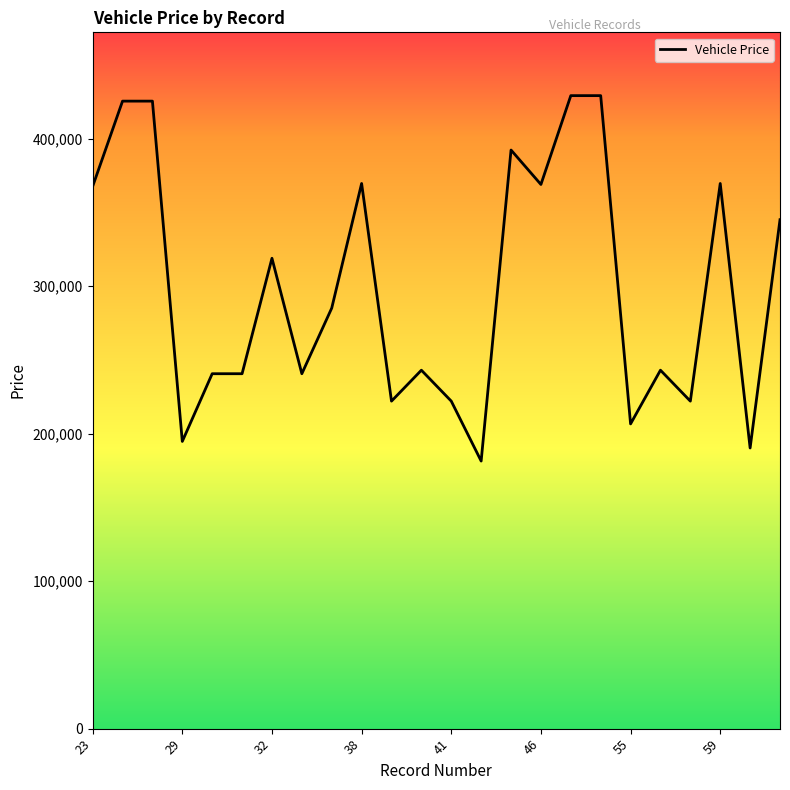

What is the difference between the maximum and minimum values?

247777.8